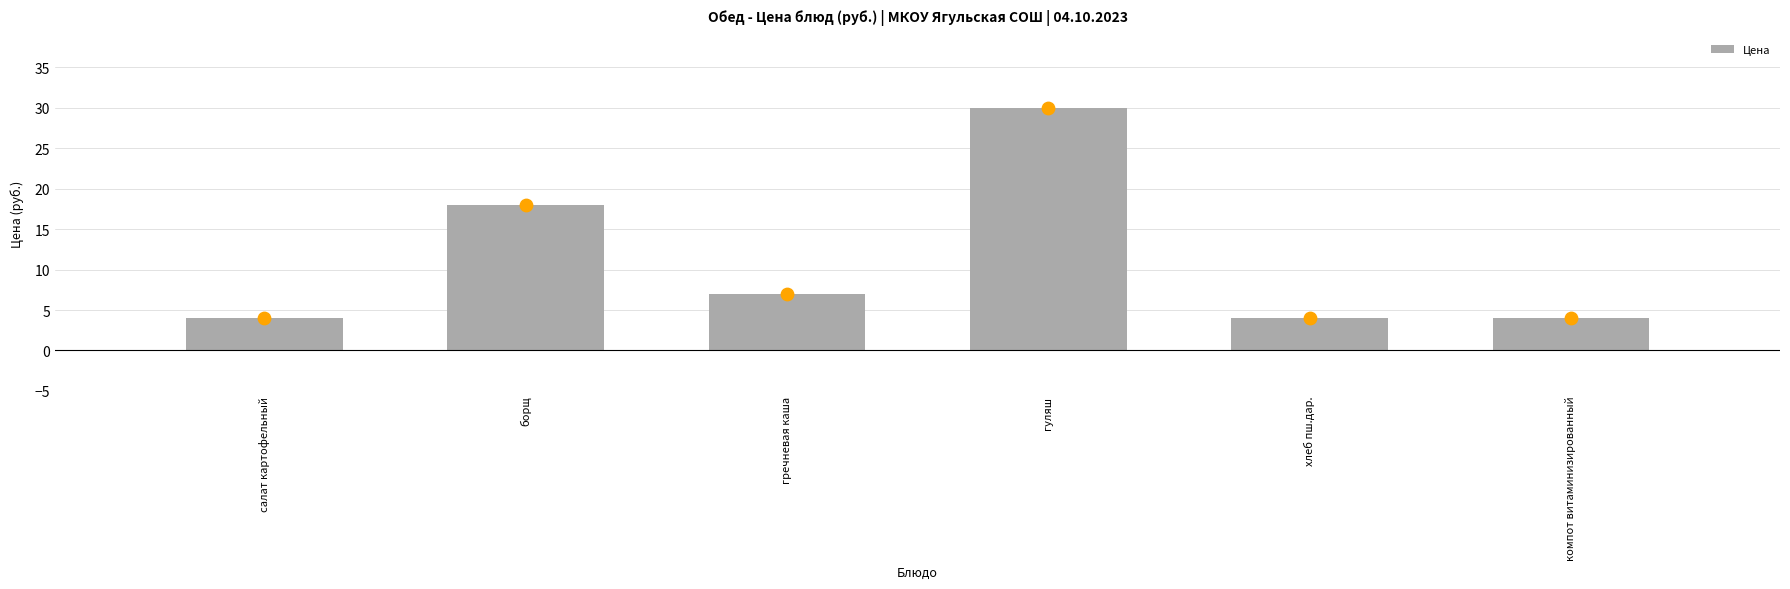

What is the change in value from салат картофельный to борщ?

+14